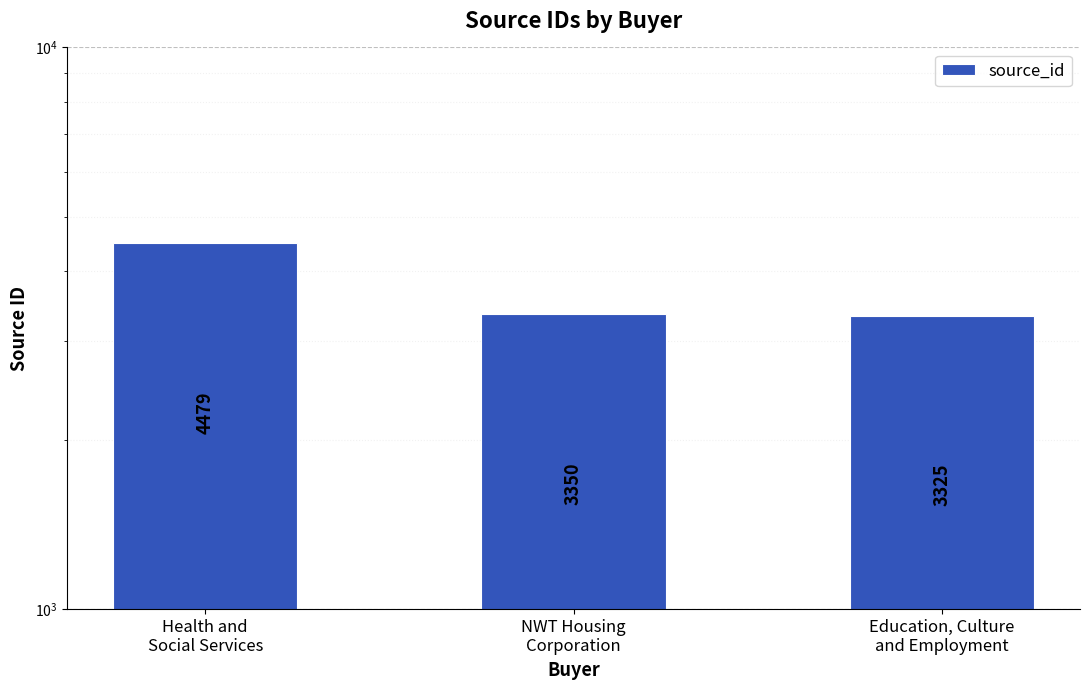

What is the smallest value displayed?

3325